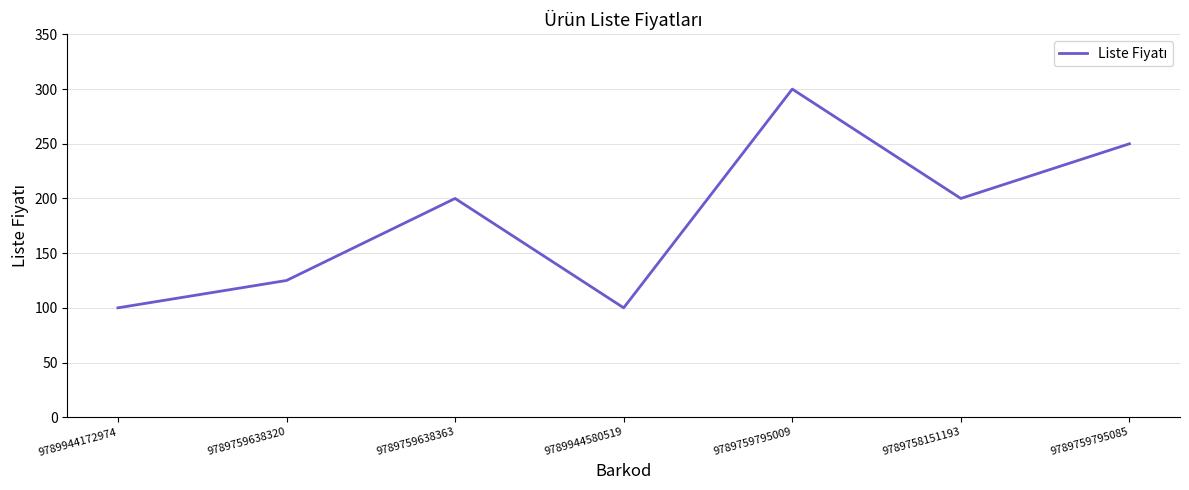

Reading left to right, transcribe all the data shown in this chart.

9789944172974=100	9789759638320=125	9789759638363=200	9789944580519=100	9789759795009=300	9789758151193=200	9789759795085=250